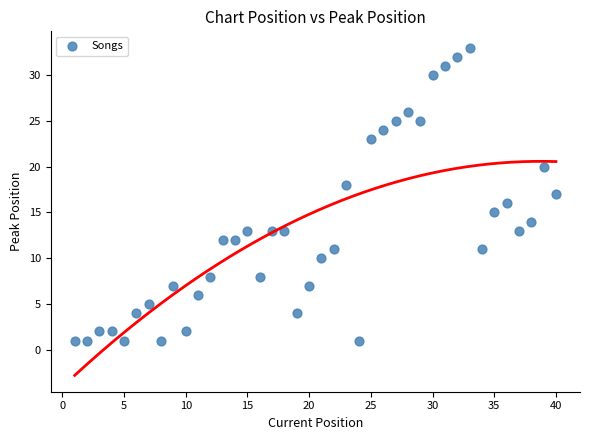

What is the range of Y values (max minus min)?

32